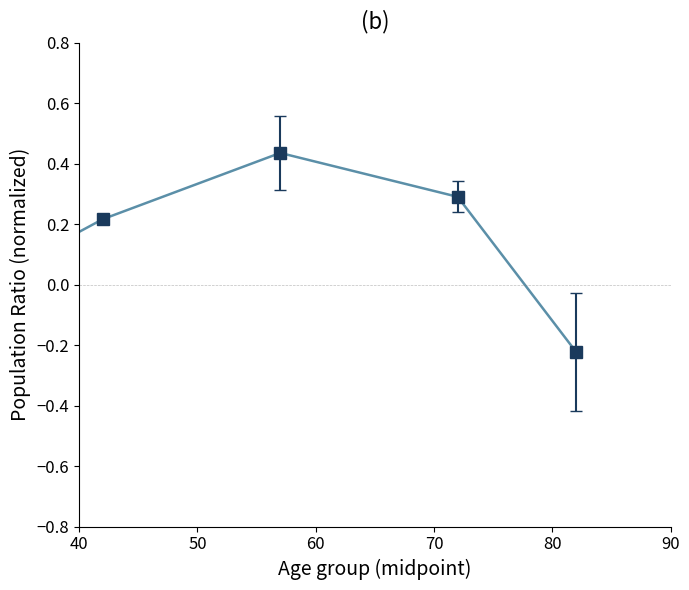

Count the values in the range 0 to 1.

5